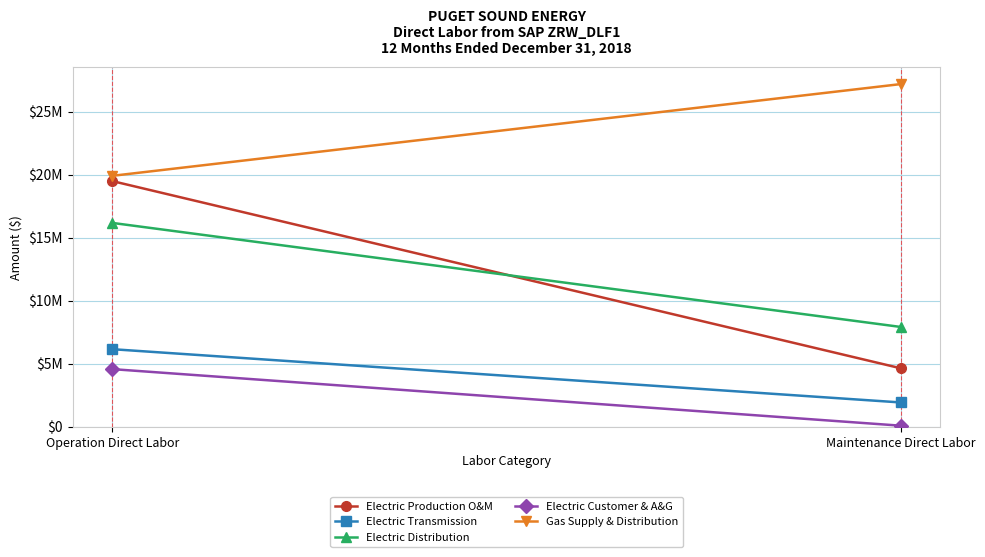

What is the label of the 1st point from the right?

Maintenance Direct Labor